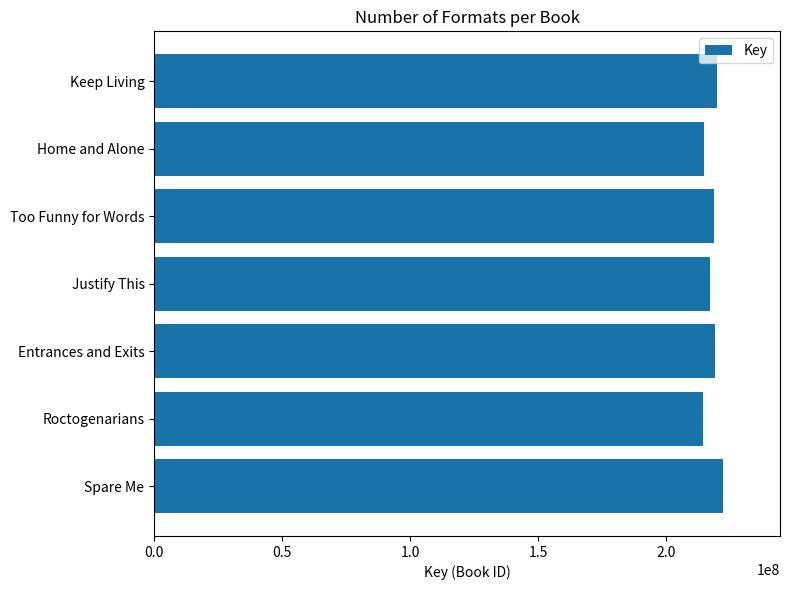

What value does the data have at Too Funny for Words?

218879657